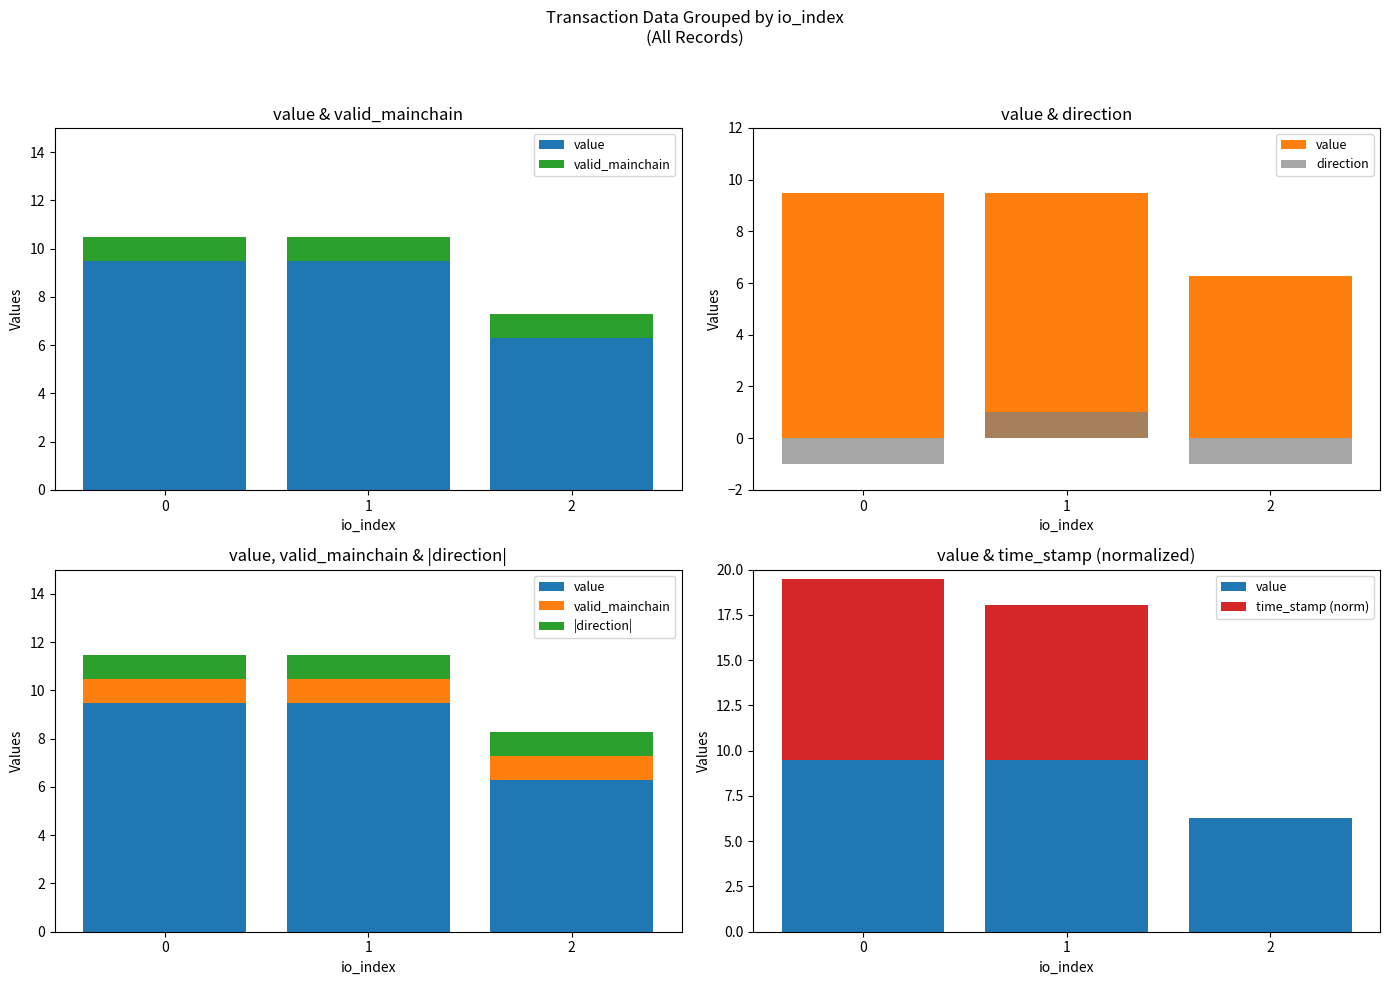

Is it true that time_stamp (norm) equals 8.5 at 1?

True